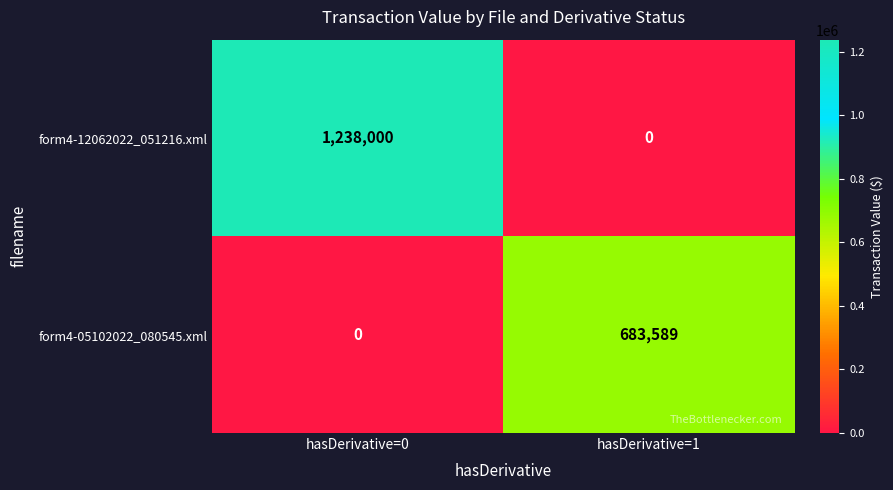

The value of form4-12062022_051216.xml at hasDerivative=0 is 1238000. True or false?

True